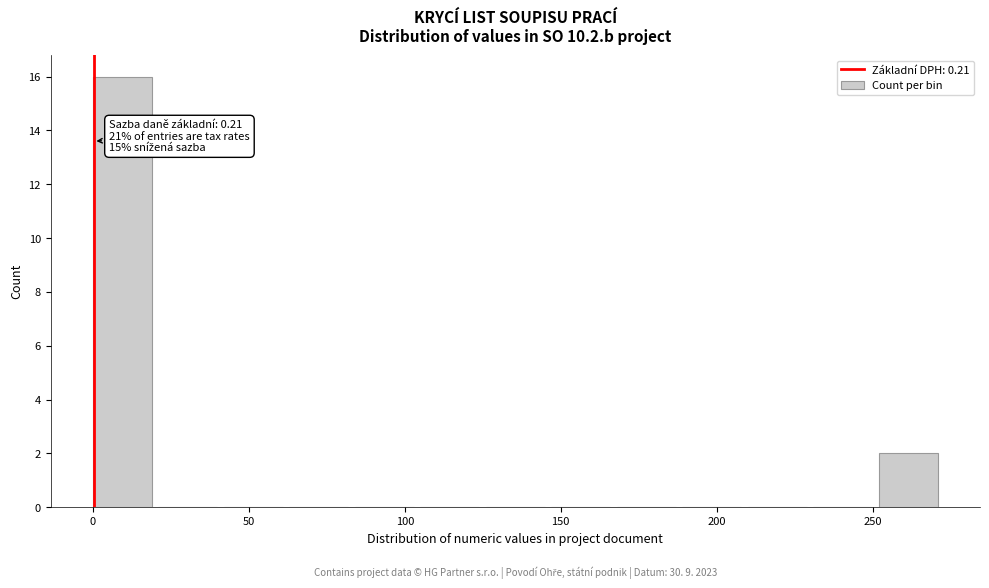

Which range on the x-axis has the tallest bar?

0 to 21